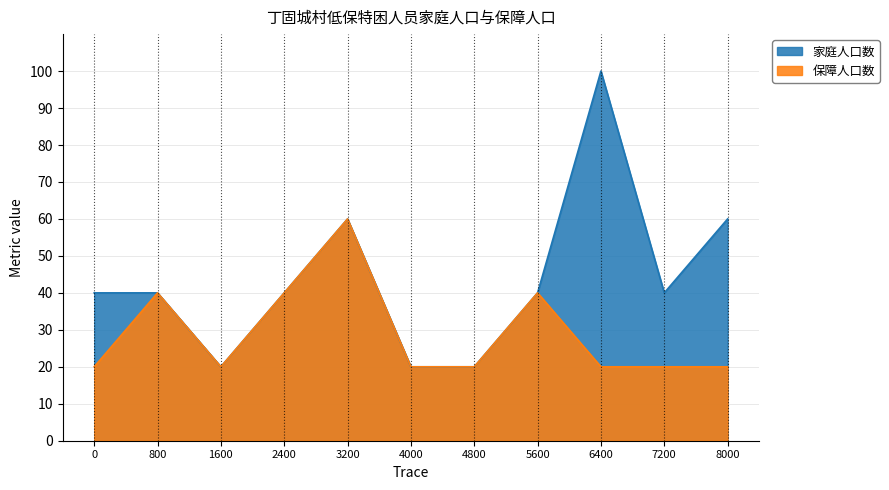

How many categories are shown in the chart?

11